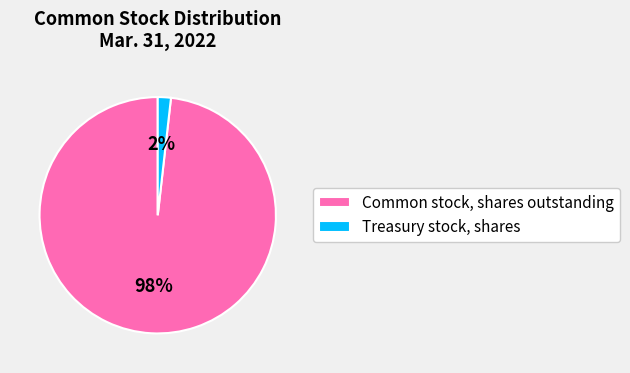

How many slices are in this pie chart?

2